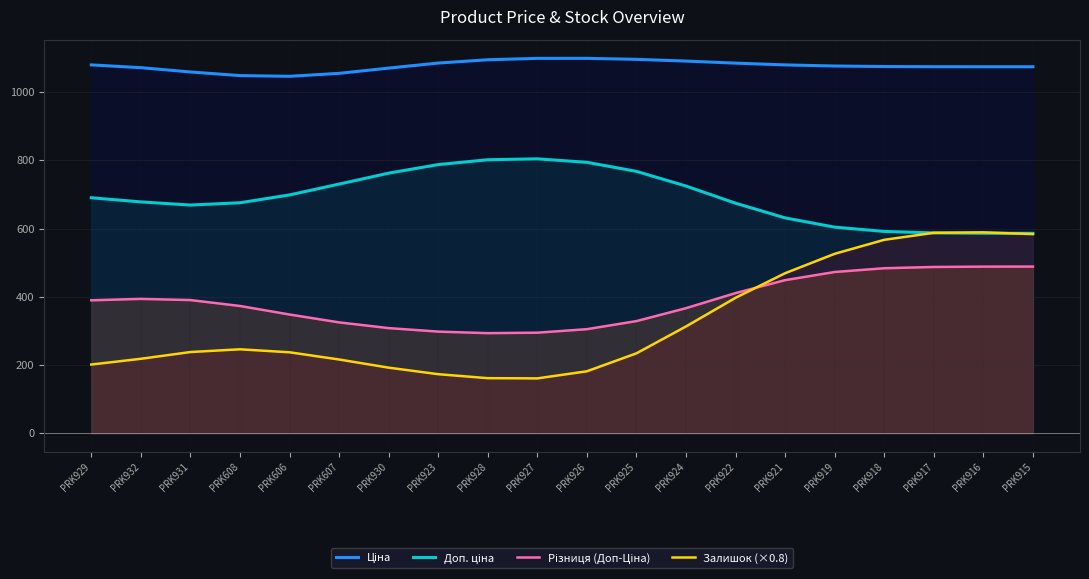

At which category does the chart reach its peak across all series?

PRK926